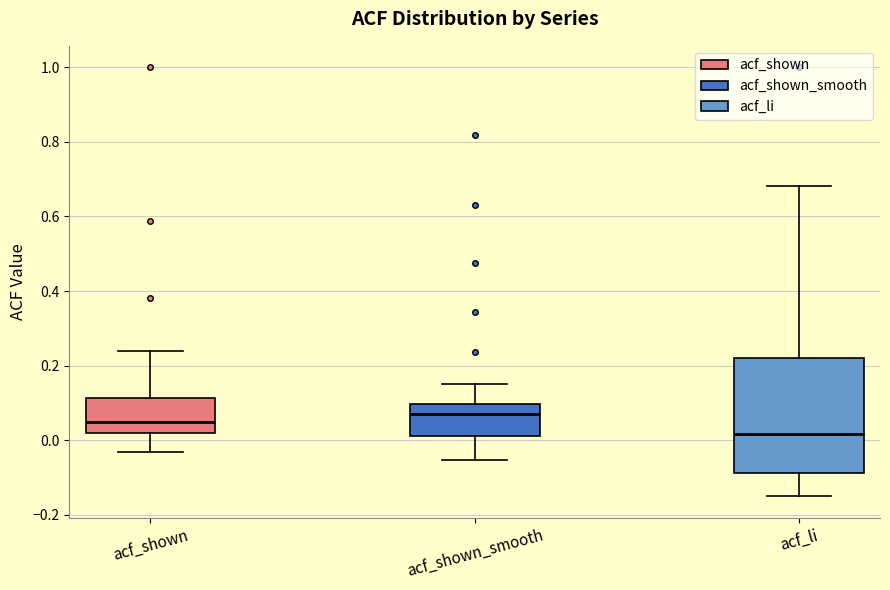

Reading left to right, read every box against the y-axis: the position of its median line, the range the box covers, and the ends of its whiskers. The values are not printed on the chart, so give them approximately, as read against the axis.

acf_shown: median 0.06, box 0.02 to 0.12, whiskers -0.04 to 0.24
acf_shown_smooth: median 0.06, box 0.02 to 0.10, whiskers -0.06 to 0.16
acf_li: median 0.02, box -0.08 to 0.22, whiskers -0.14 to 0.68